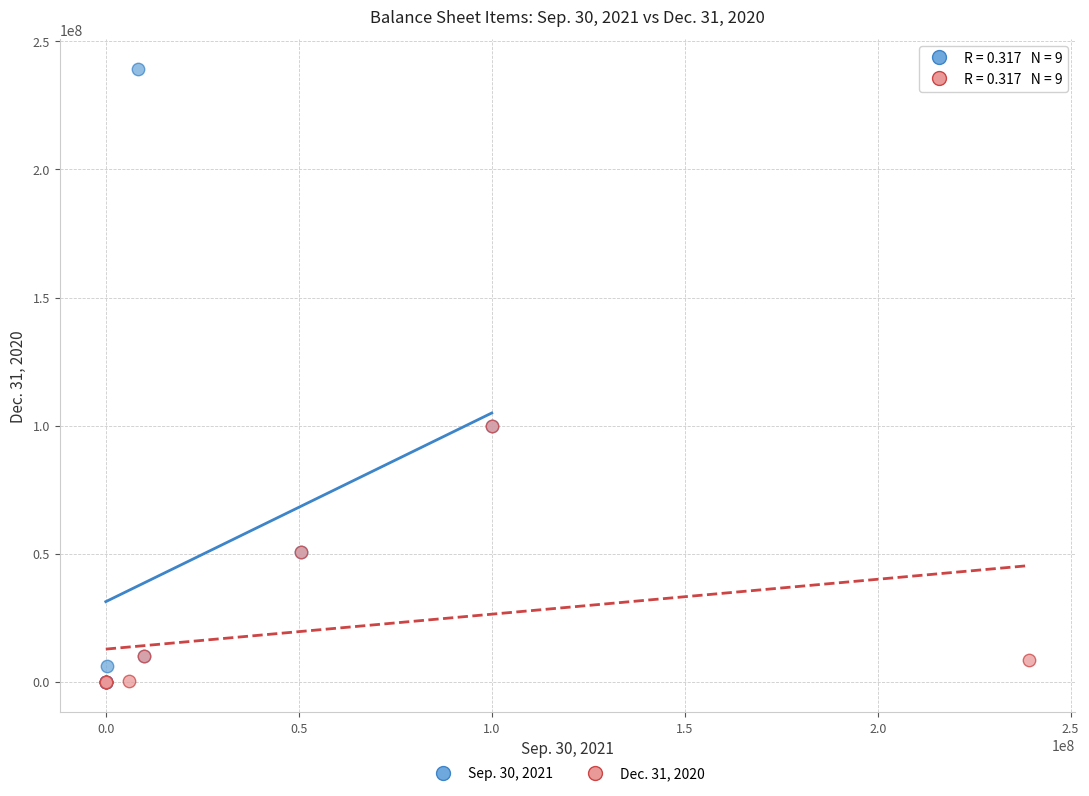

Which series reaches the maximum Y coordinate?

Sep. 30, 2021